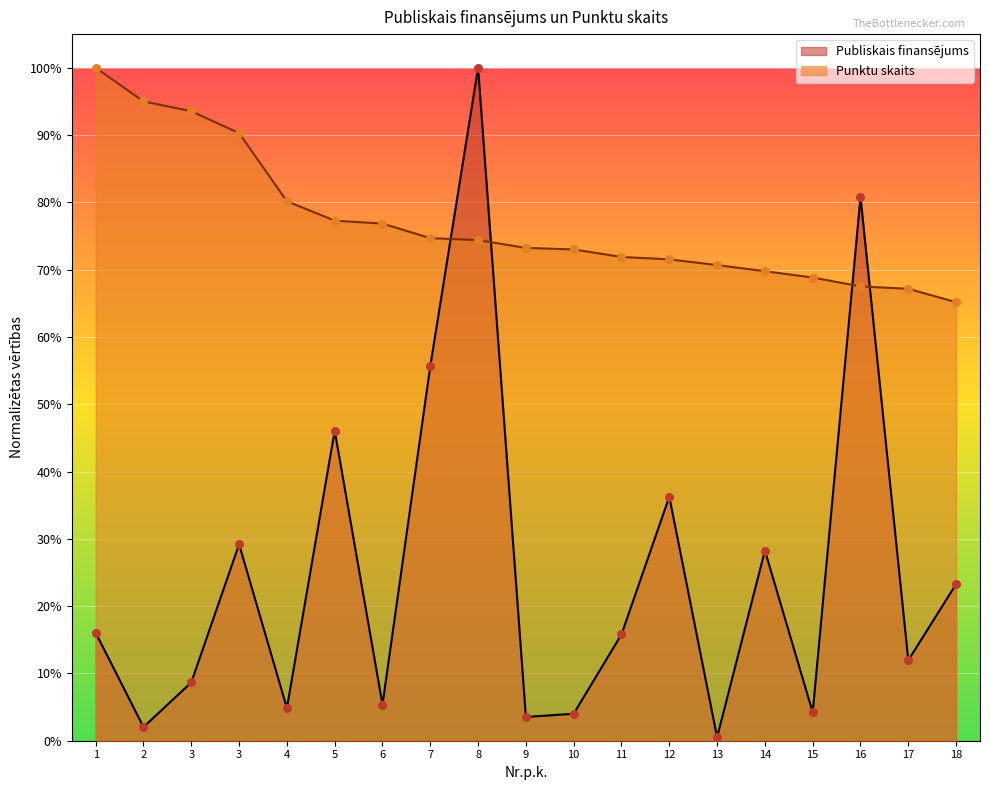

Is the value of Punktu skaits at 3 greater than the value of Publiskais finansējums at 18?

Yes